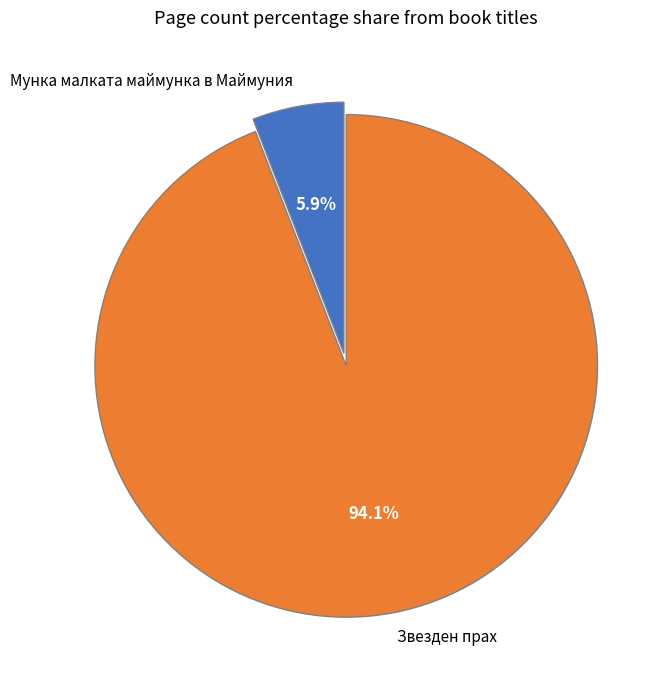

Is it true that Мунка малката маймунка в Маймуния is 6% of the pie?

True